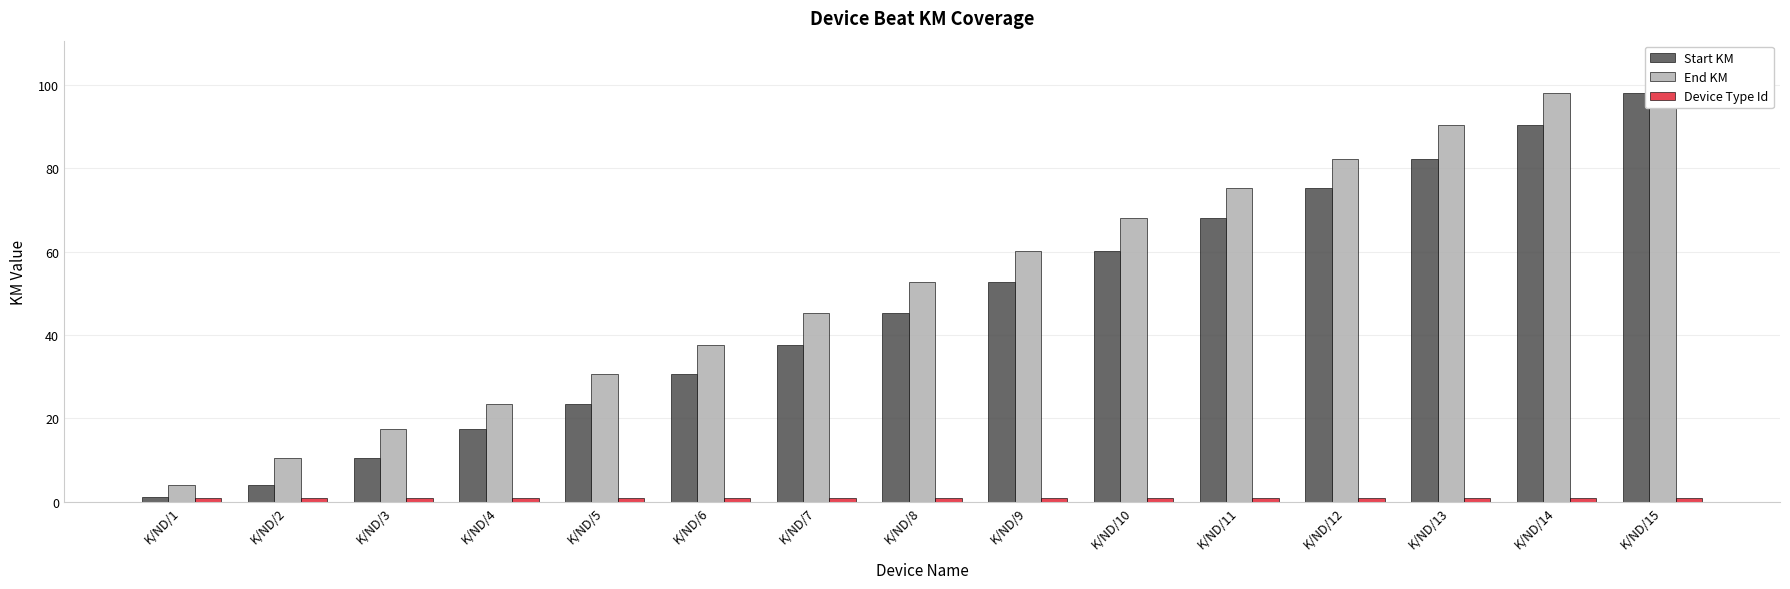

How many distinct data groups are displayed?

3